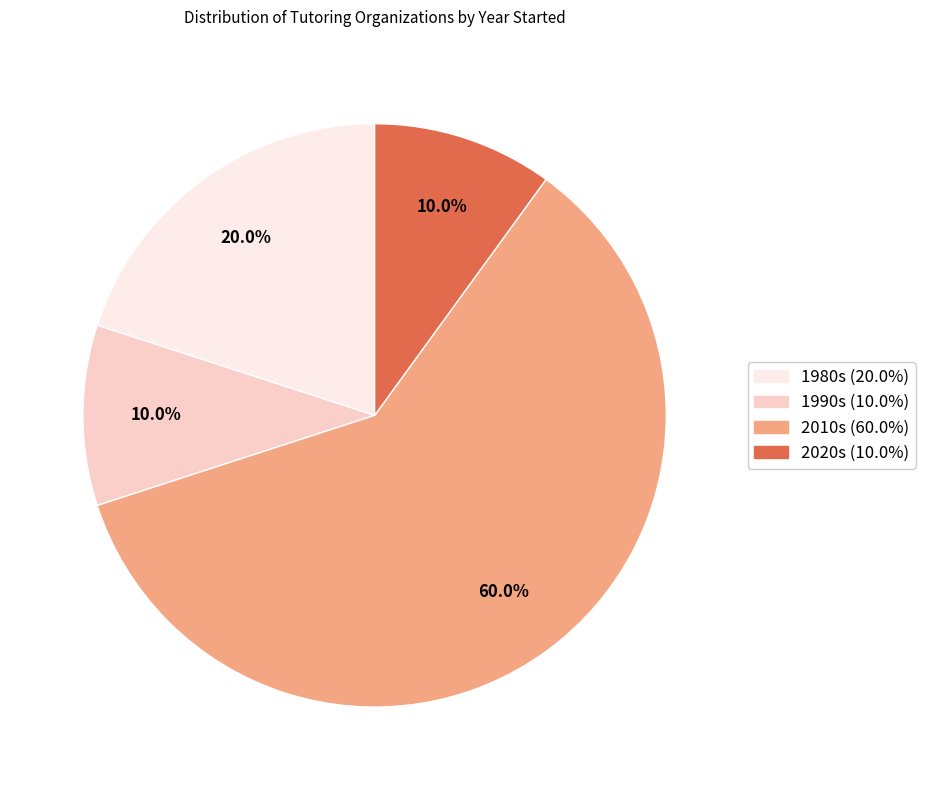

Does any single category account for the majority?

Yes